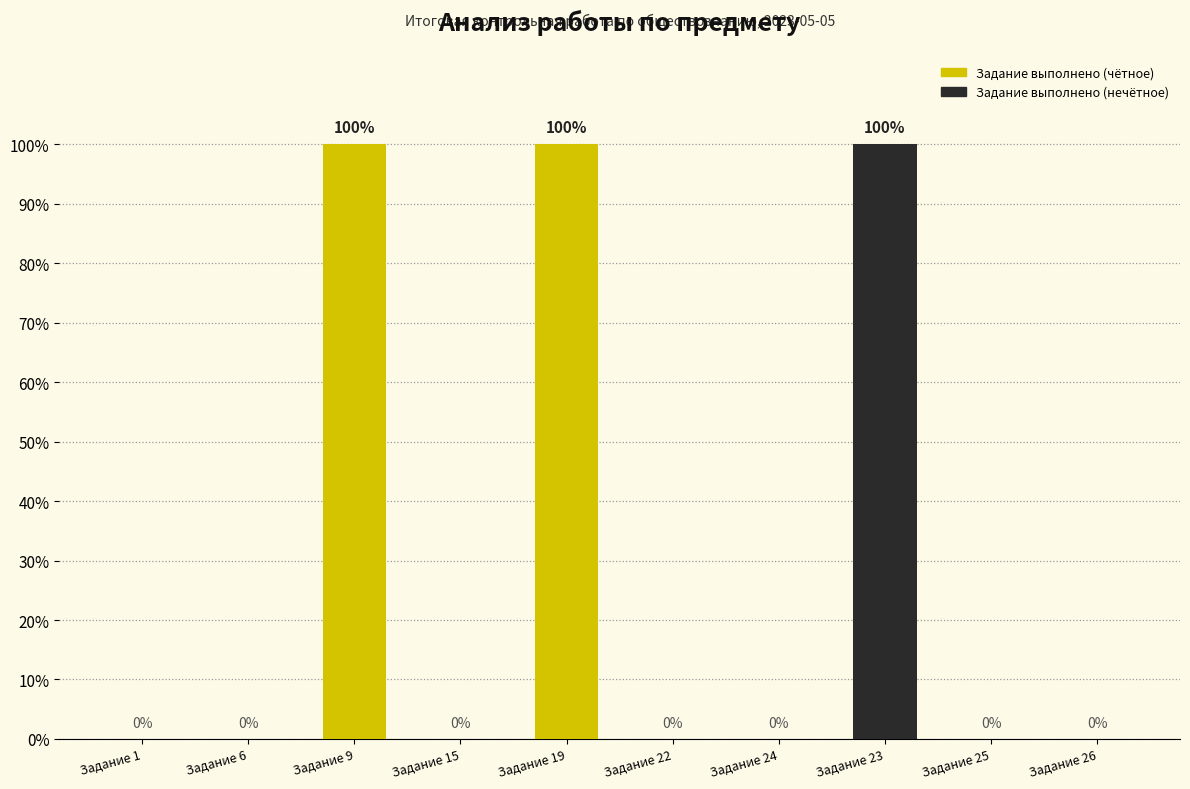

What is the sum of all values?

300